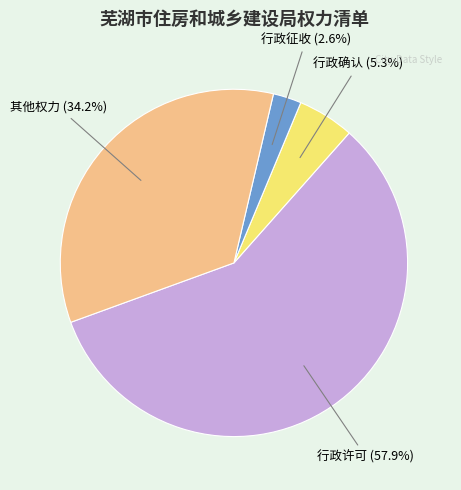

The 行政许可 slice represents 49% of the pie. True or false?

False